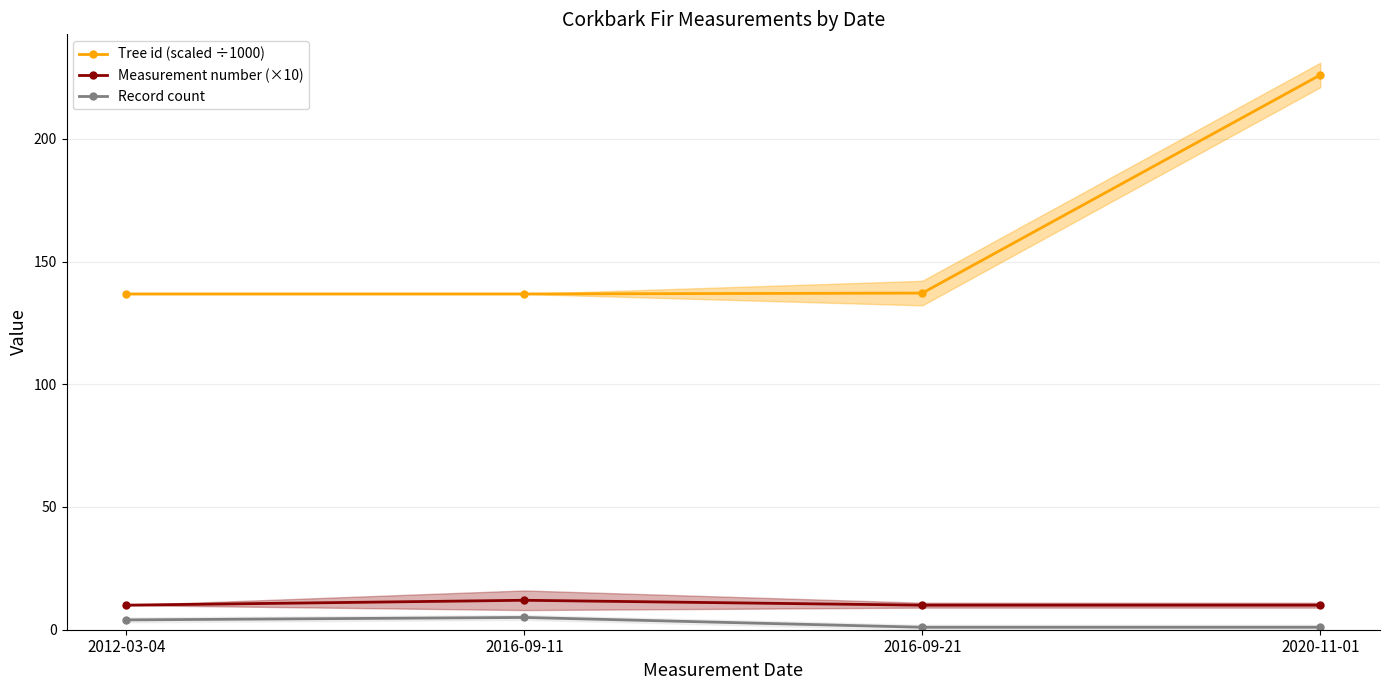

What is the label of the 4th point from the right?

2012-03-04